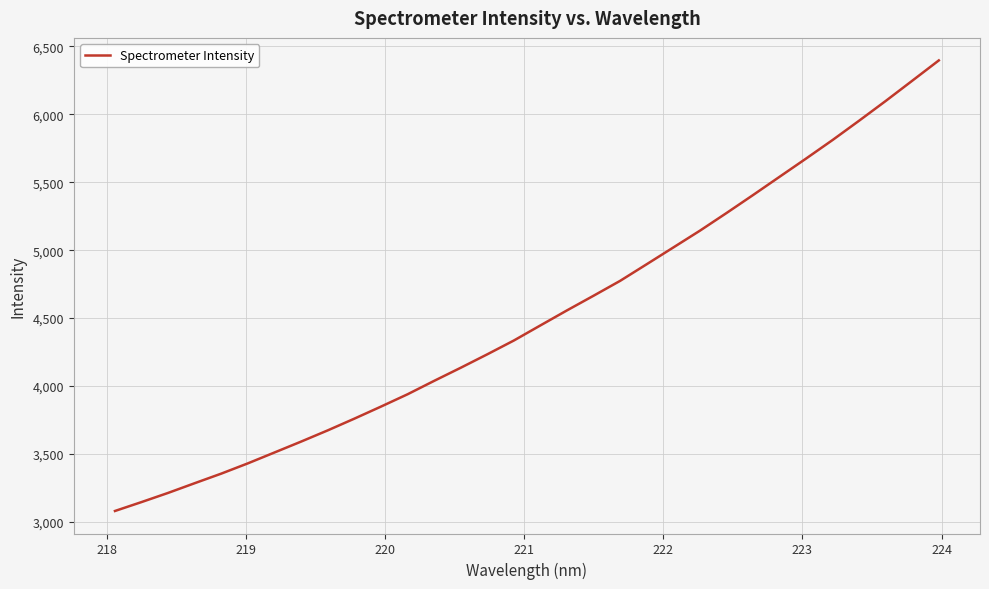

What is the greatest value displayed?

6396.4